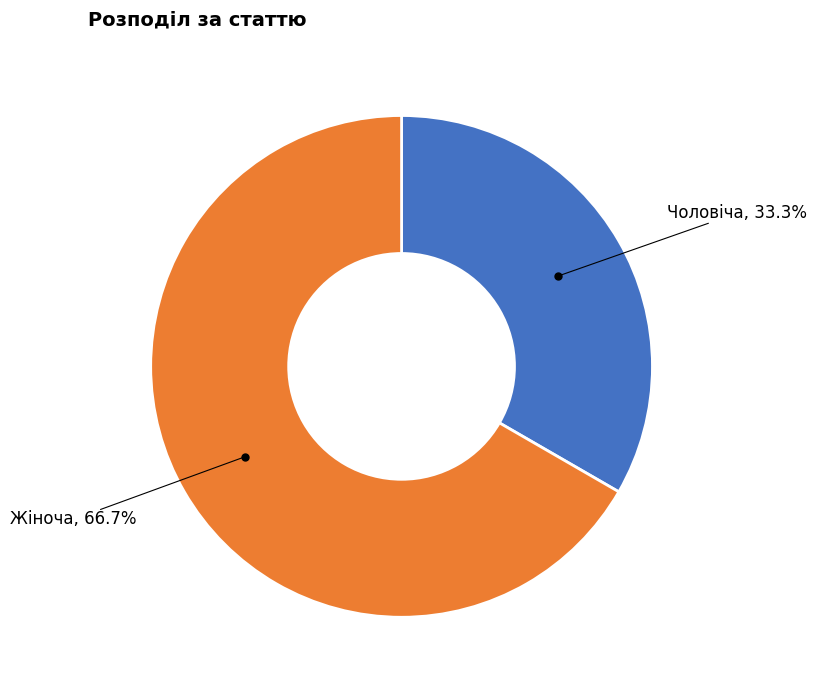

Combined, what portion of the pie is Чоловіча and Жіноча?

100.0%